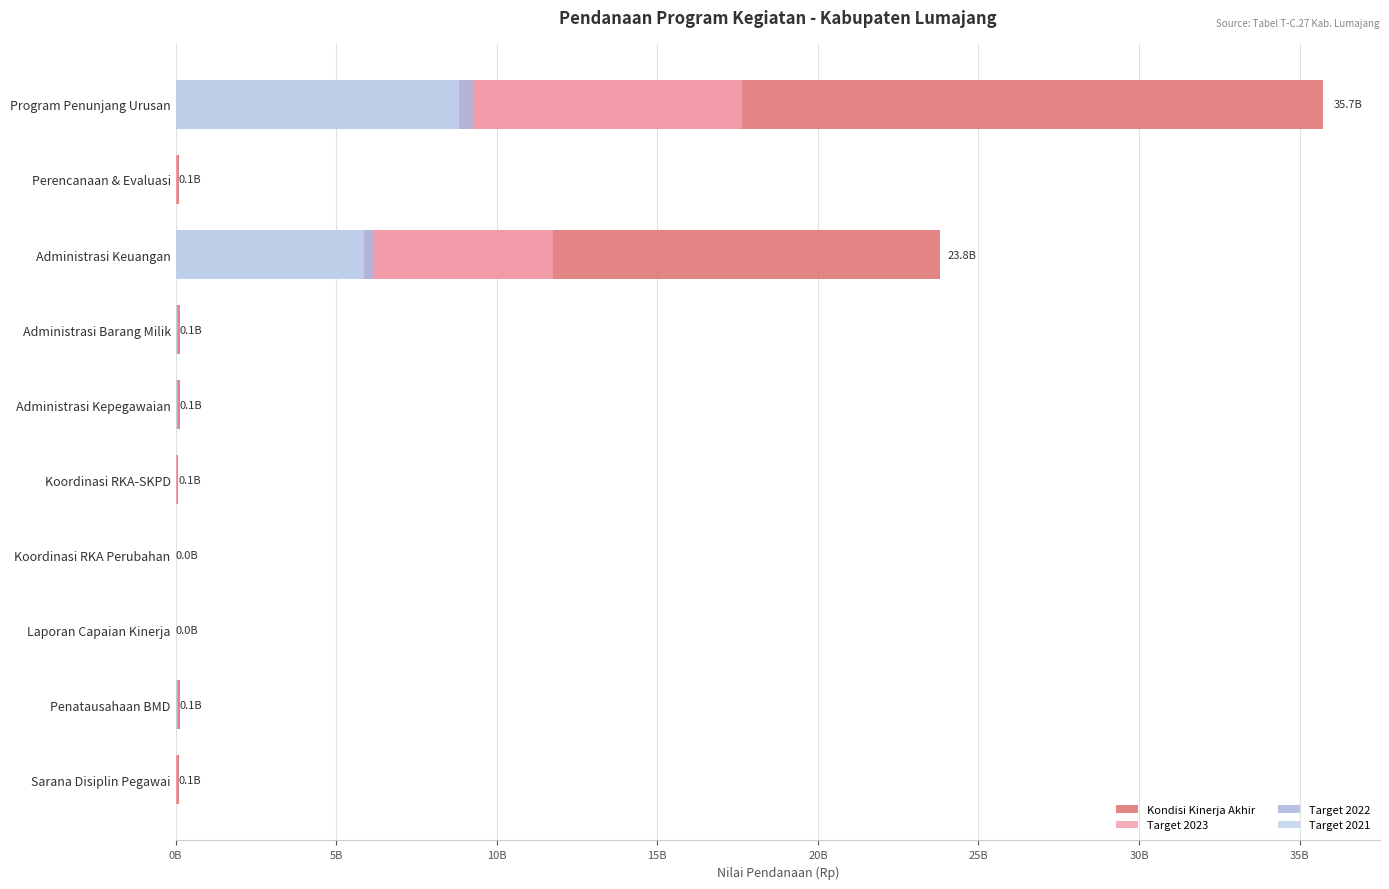

What is the minimum value shown in the chart?

1408000.0